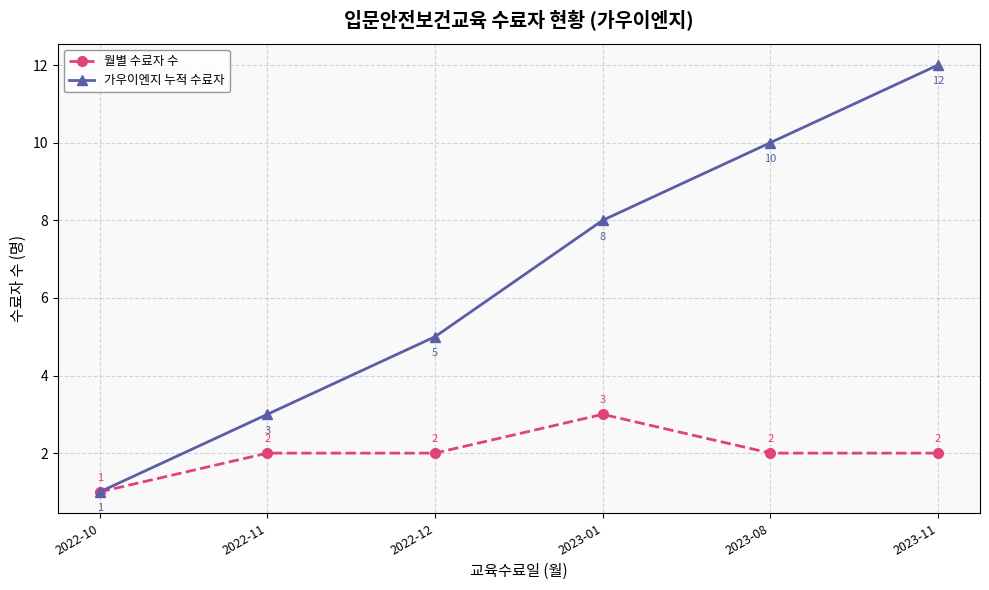

True or false: 가우이엔지 누적 수료자 has more than 1 interior local peaks.

False